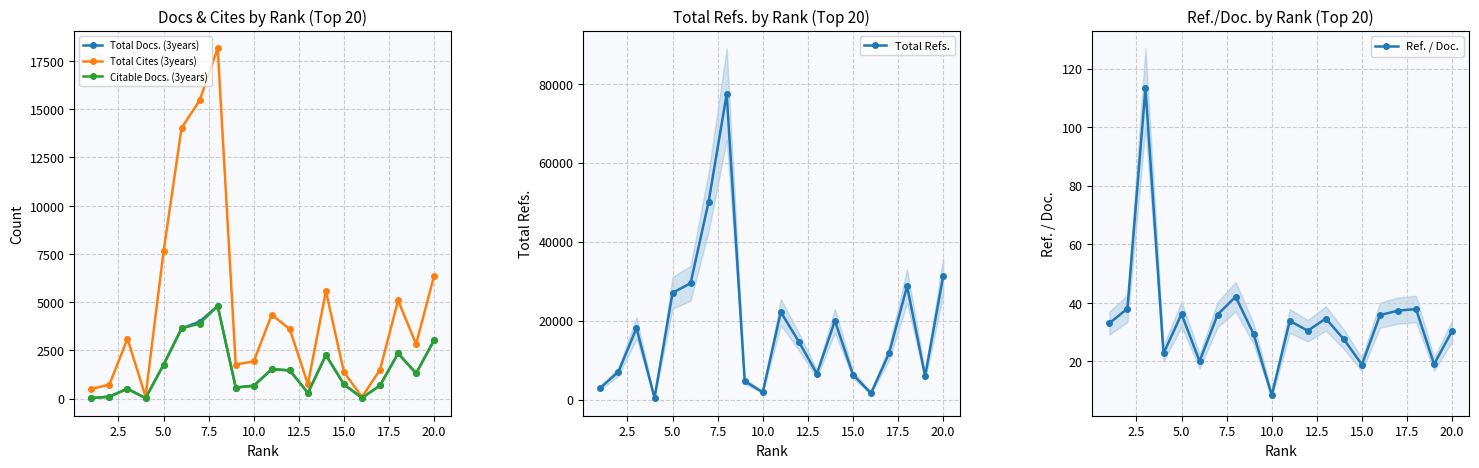

True or false: Citable Docs. (3years) has more than 0 points higher than both neighbors.

True